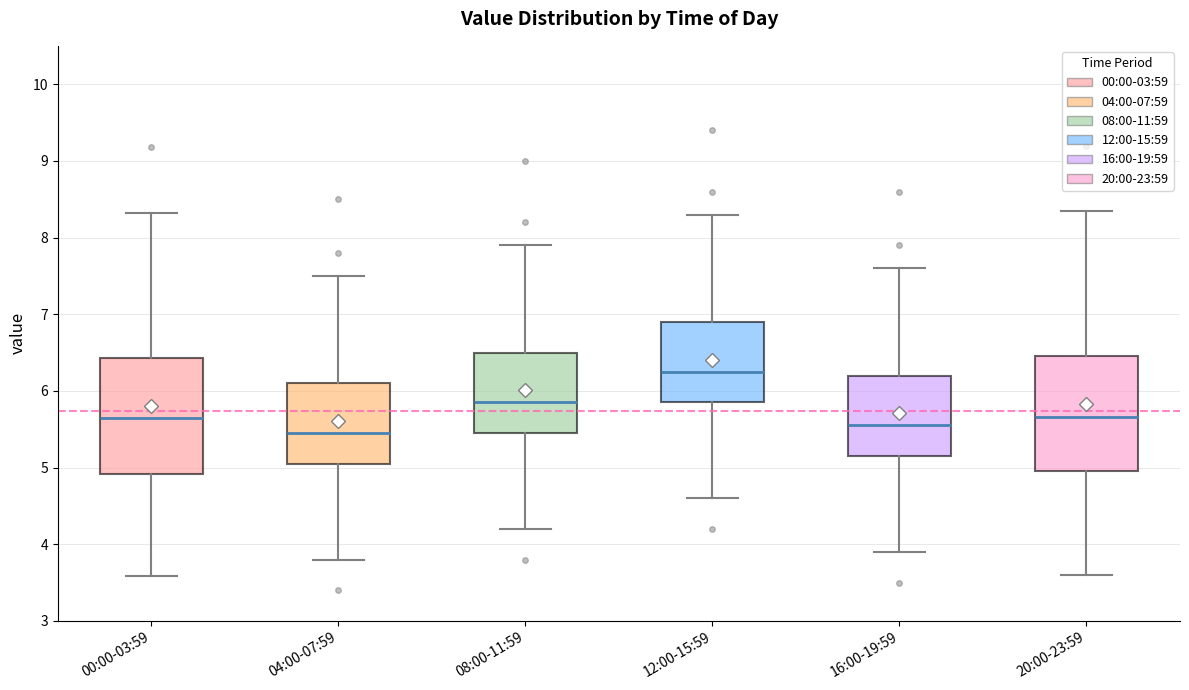

Reading left to right, read every box against the y-axis: the position of its median line, the range the box covers, and the ends of its whiskers. The values are not printed on the chart, so give them approximately, as read against the axis.

00:00-03:59: median 5.6, box 4.9 to 6.4, whiskers 3.6 to 8.3
04:00-07:59: median 5.5, box 5.1 to 6.1, whiskers 3.8 to 7.5
08:00-11:59: median 5.9, box 5.5 to 6.5, whiskers 4.2 to 7.9
12:00-15:59: median 6.3, box 5.9 to 6.9, whiskers 4.6 to 8.3
16:00-19:59: median 5.6, box 5.2 to 6.2, whiskers 3.9 to 7.6
20:00-23:59: median 5.7, box 5.0 to 6.5, whiskers 3.6 to 8.4